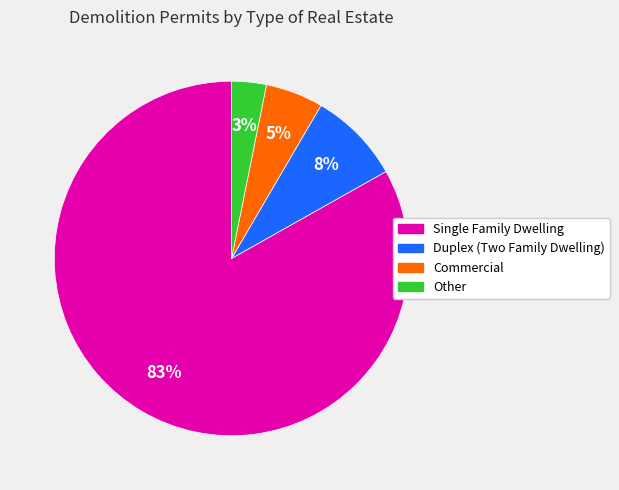

To the nearest percent, what is the combined percentage of Duplex (Two Family Dwelling) and Single Family Dwelling?

92%